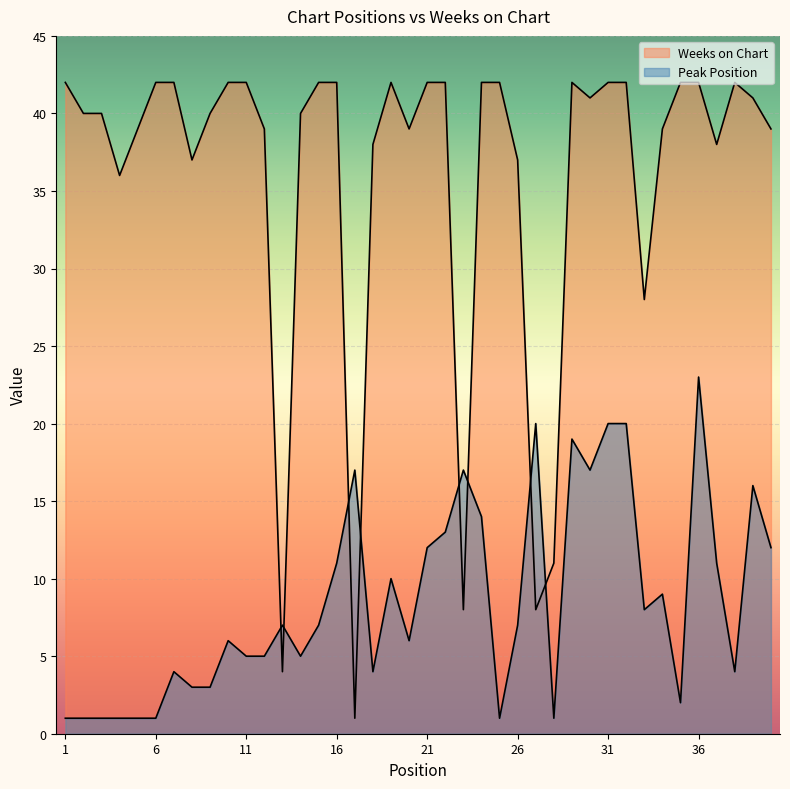

At which label does Peak Position reach its peak?

36